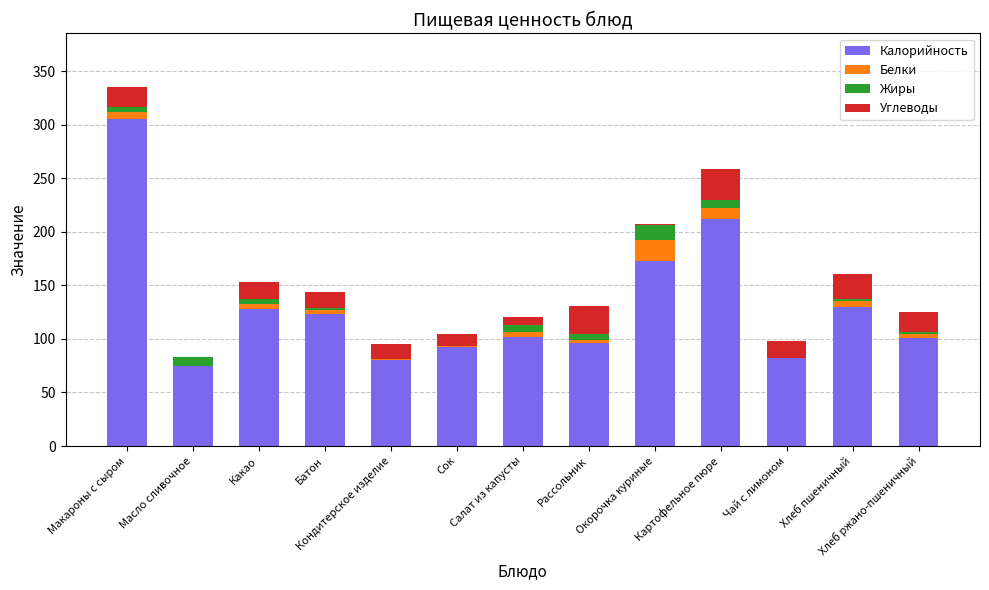

What is the highest value of the Калорийность series?

305